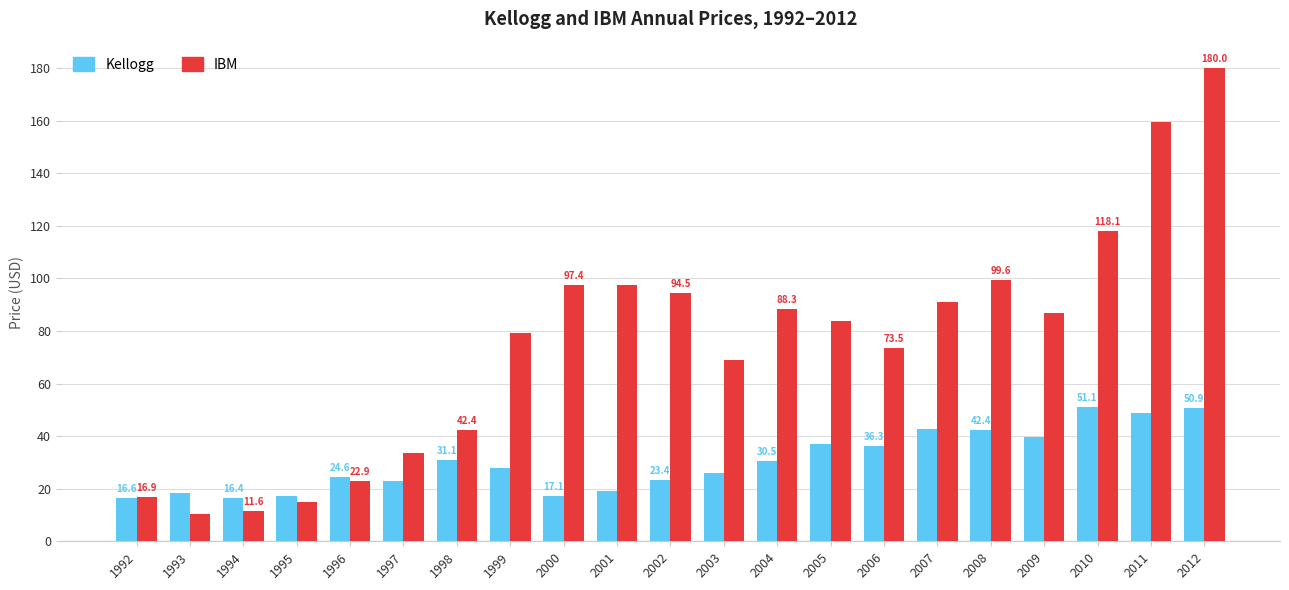

Which series has the widest spread of values?

IBM